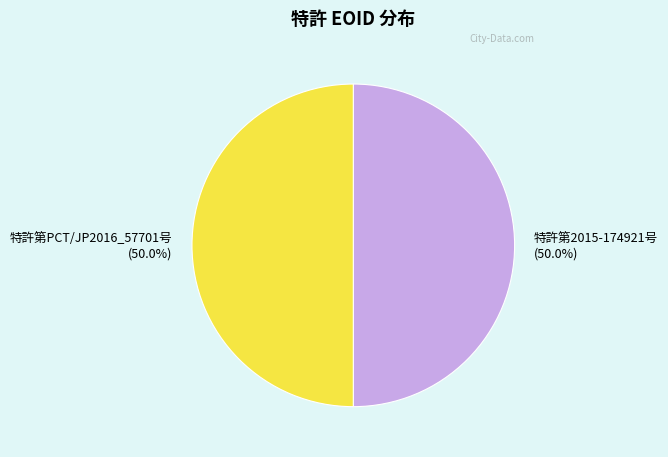

The 特許第PCT/JP2016_57701号 slice represents 42% of the pie. True or false?

False